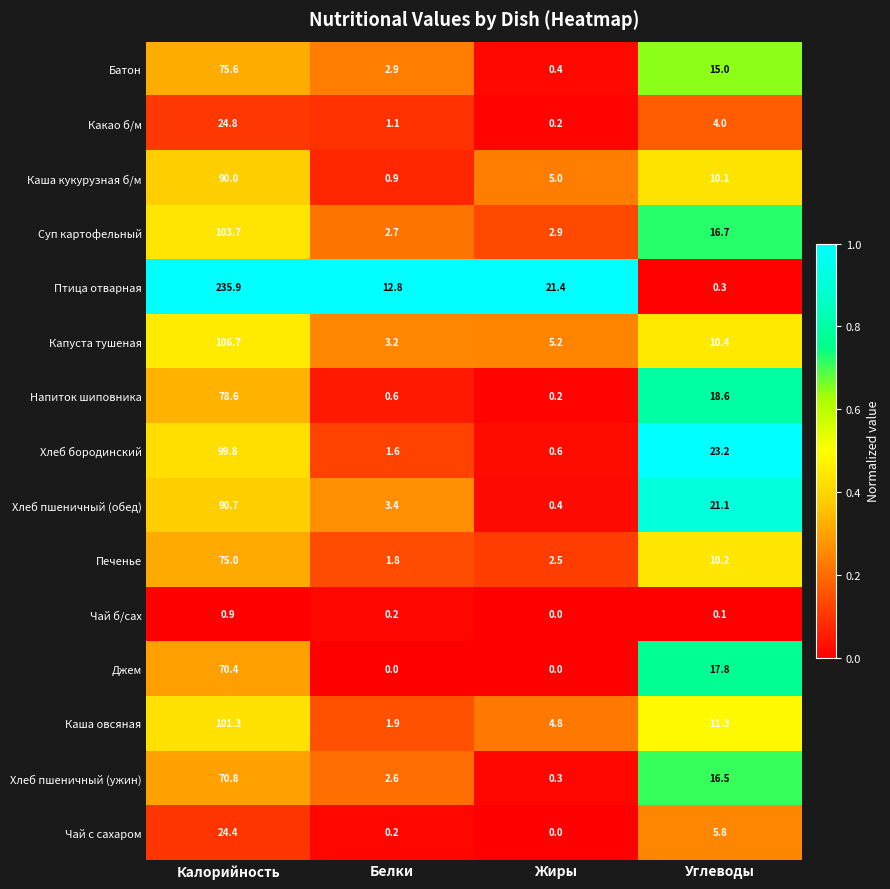

At Углеводы, list the series in order from smallest to largest.

Чай б/сах, Птица отварная, Какао б/м, Чай с сахаром, Каша кукурузная б/м, Печенье, Капуста тушеная, Каша овсяная, Батон, Хлеб пшеничный (ужин), Суп картофельный, Джем, Напиток шиповника, Хлеб пшеничный (обед), Хлеб бородинский